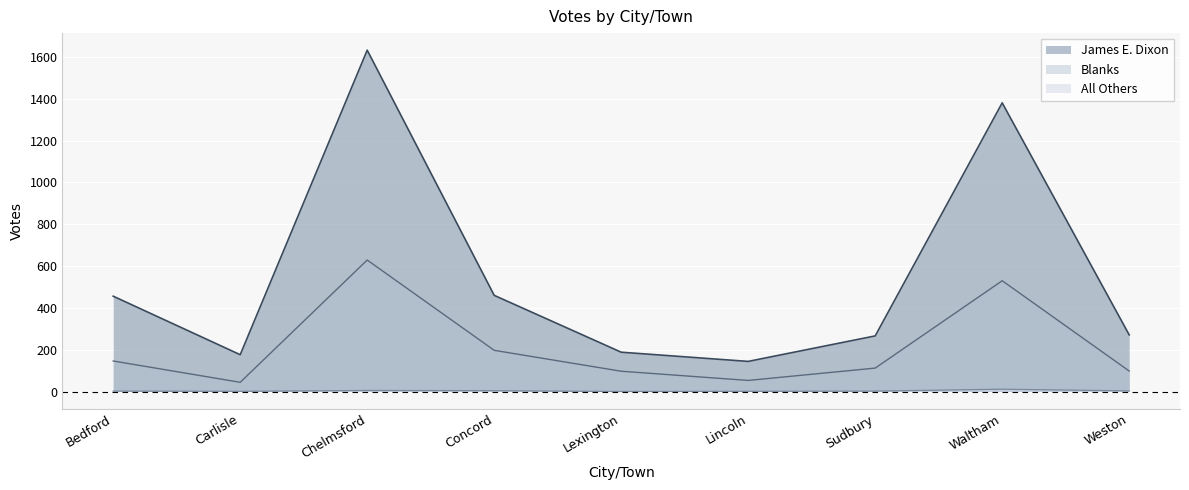

The Blanks series shows 629 at Chelmsford. True or false?

True